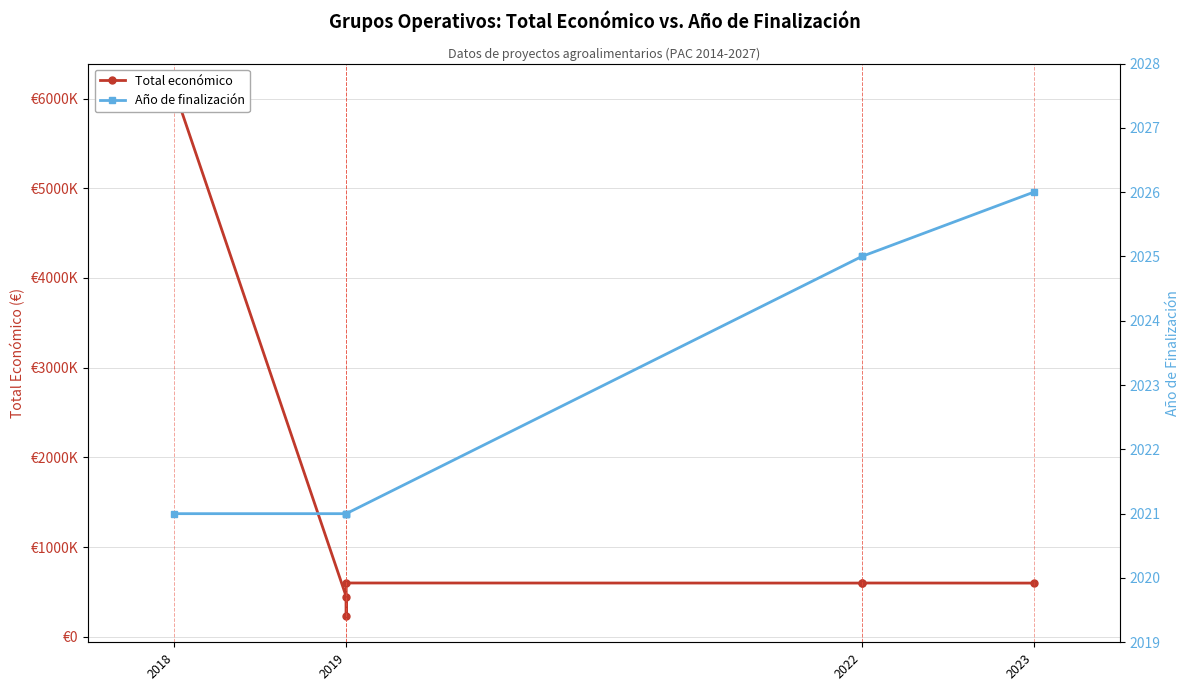

What is the sum of all Año de finalización values?

14160